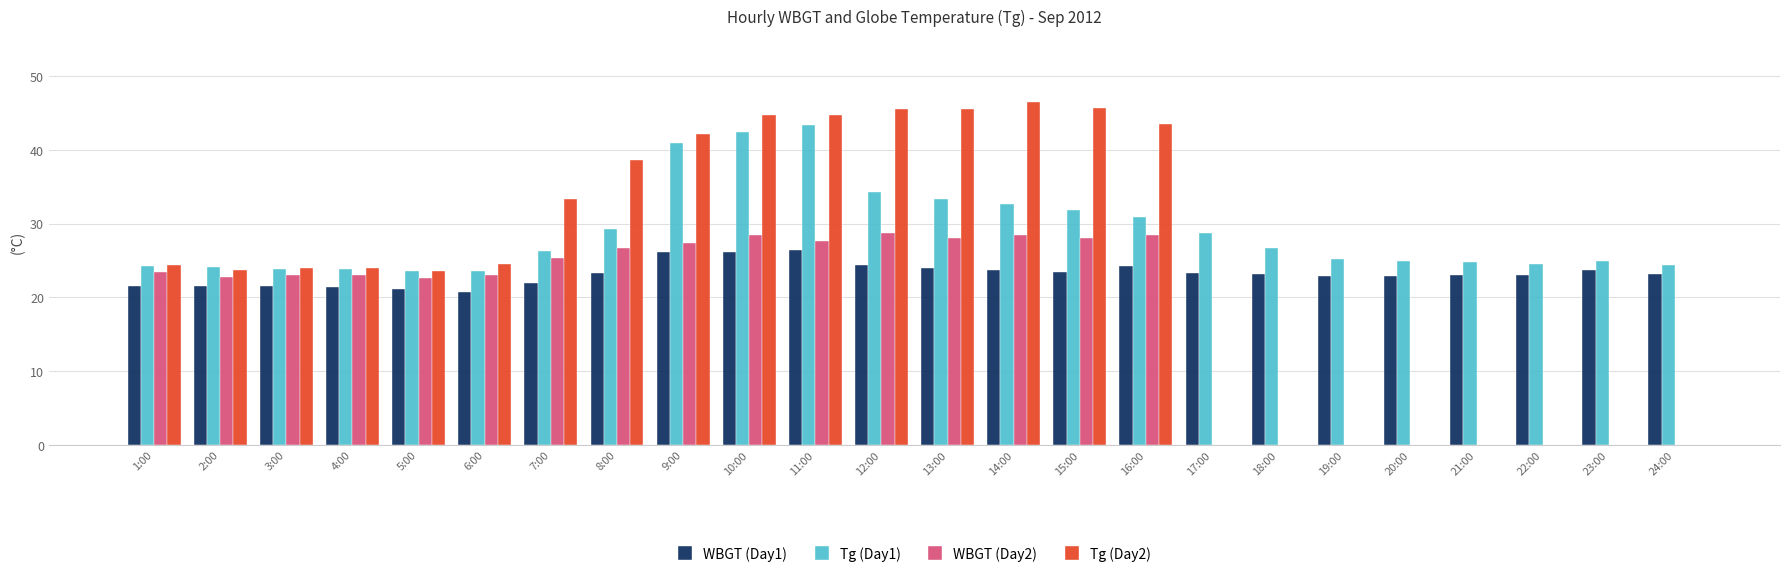

Between 4:00 and 24:00, which series saw the biggest shift?

Tg (Day2)